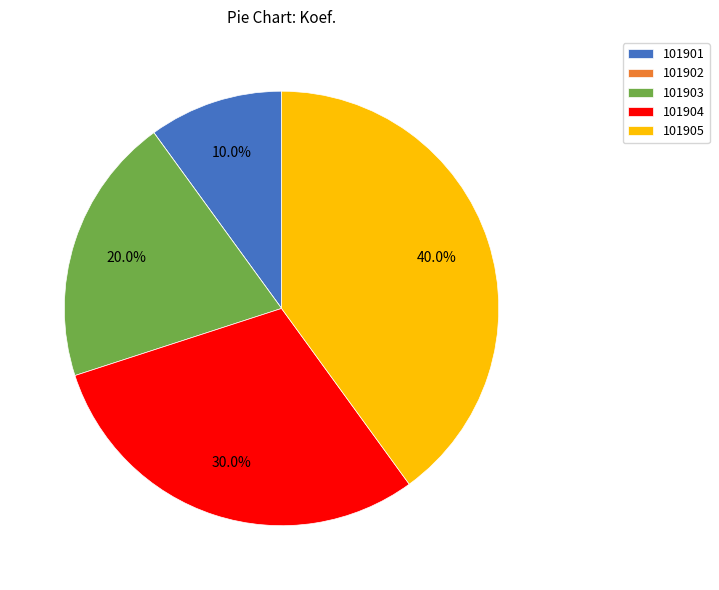

What is the largest slice in the pie chart?

101905